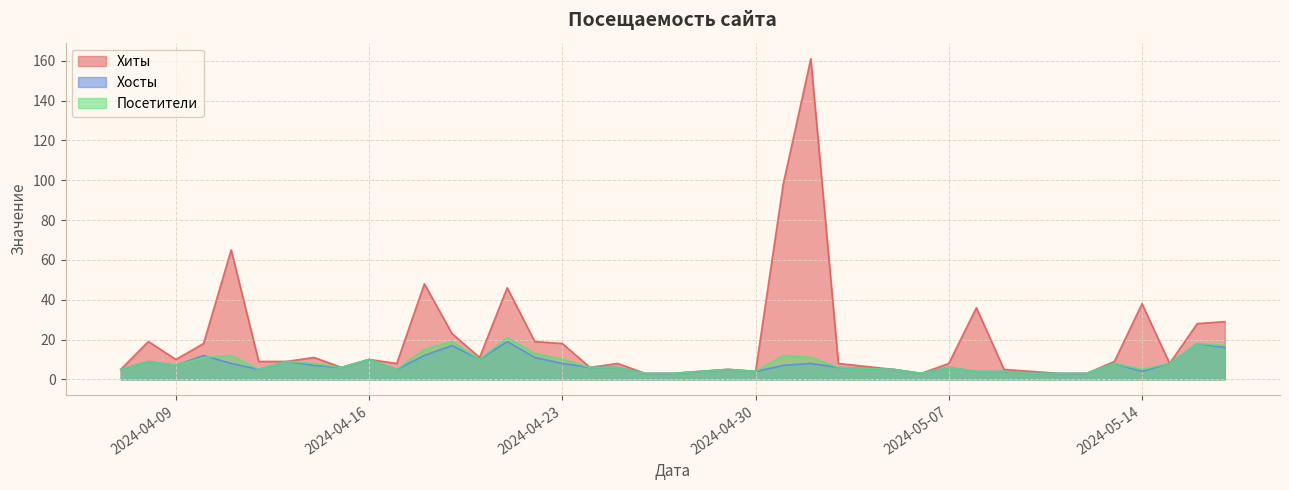

What is the sum of all Посетители values?

322